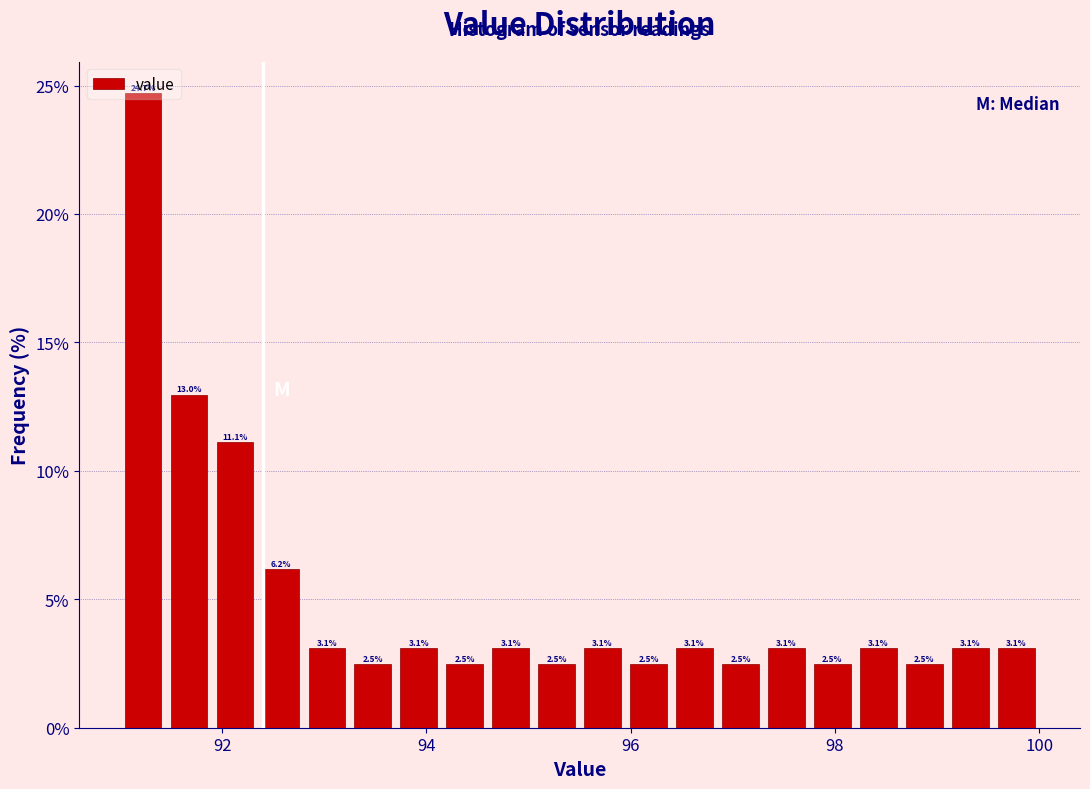

Read against the x-axis, roughly where is the centre of the tallest bar?

91.2